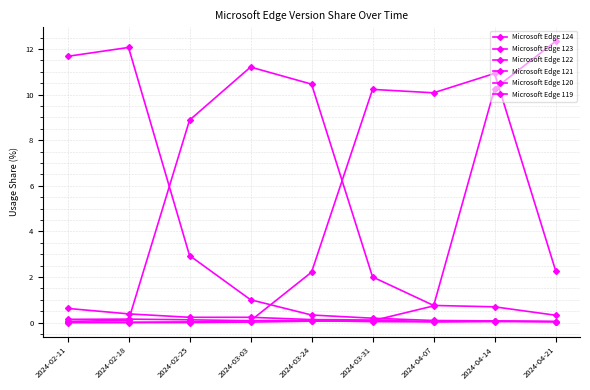

Count the number of data series in this chart.

6